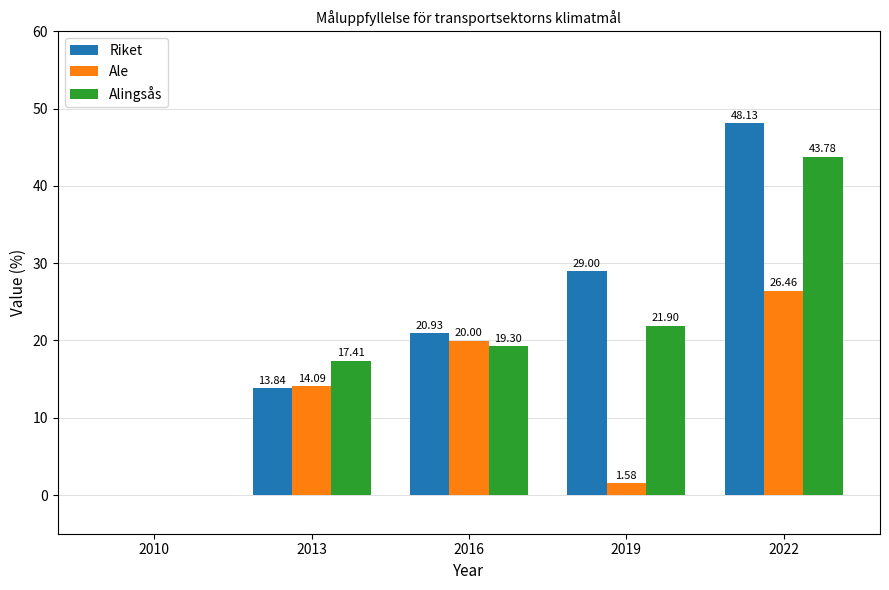

What is the difference between the Riket values at 2022 and 2010?

48.1